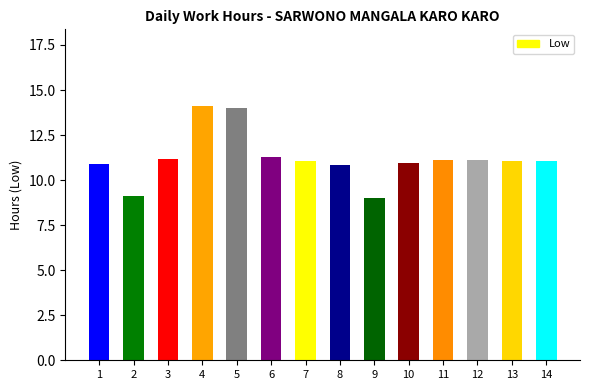

How many data points does each series have?

14